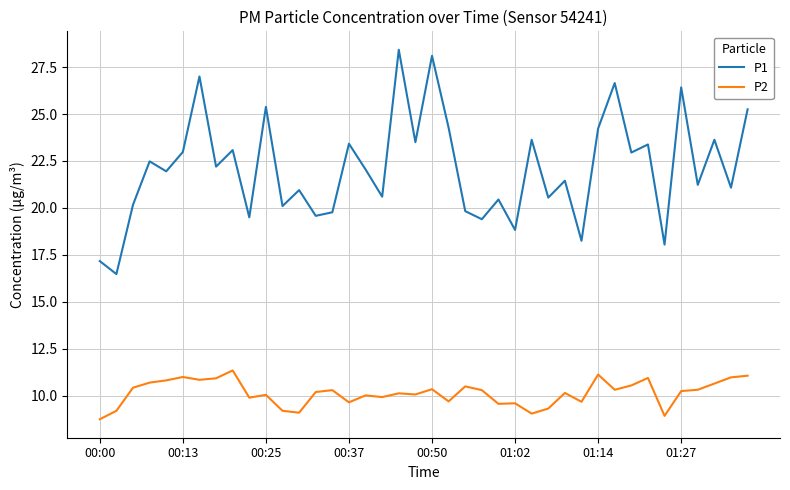

Which series has the largest total across all categories?

P1